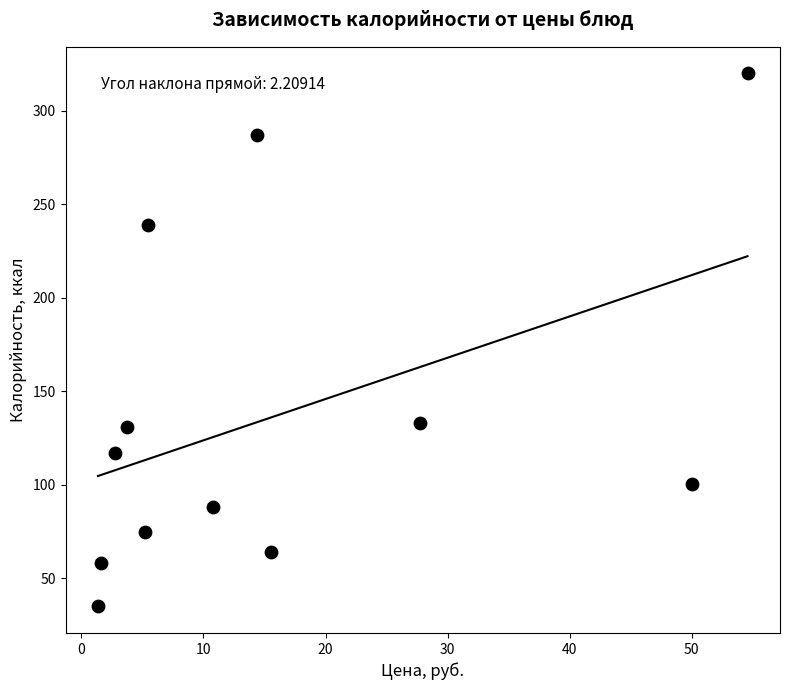

What is the range of X values (max minus min)?

53.2